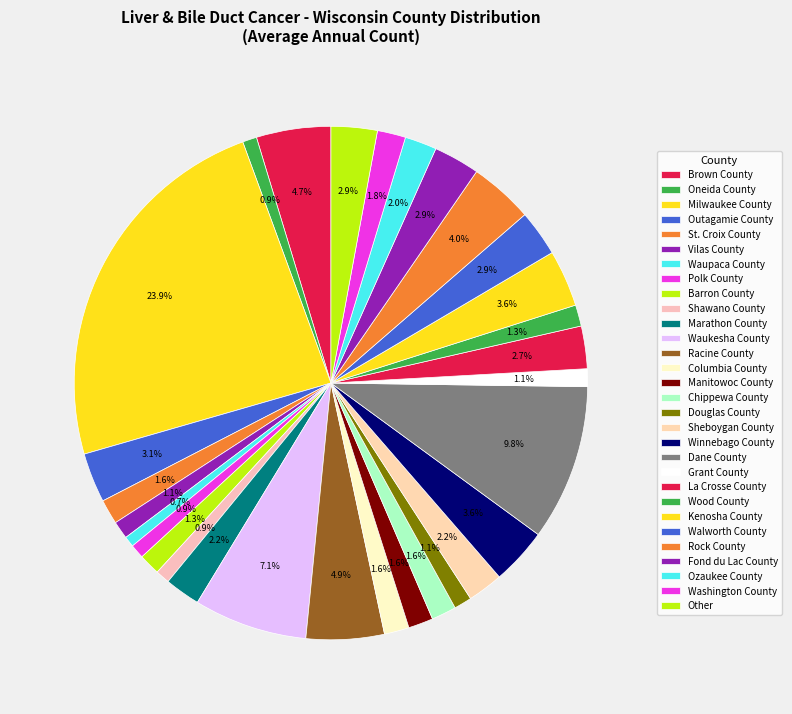

True or false: Grant County accounts for 14% of the total.

False